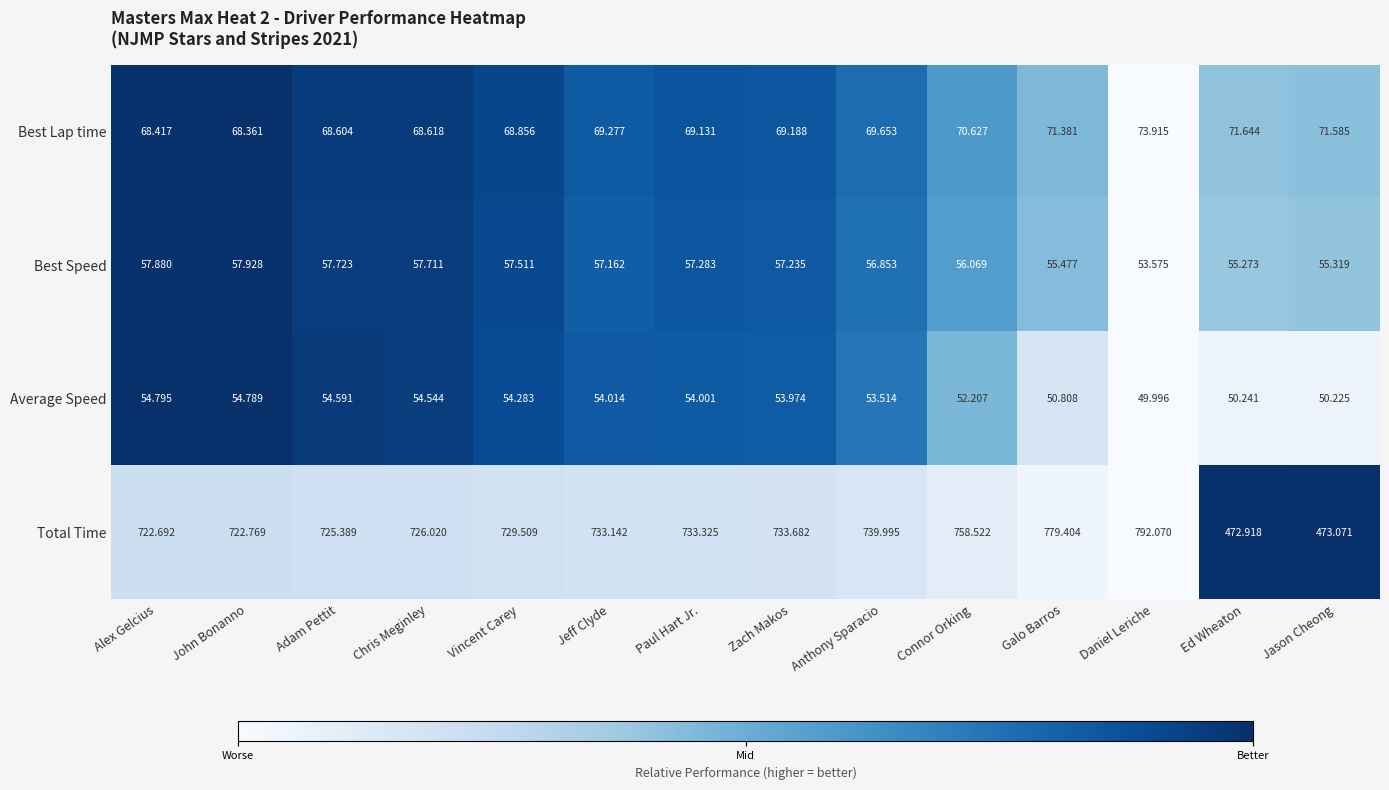

Where does the Total Time series first go above 733?

Jeff Clyde